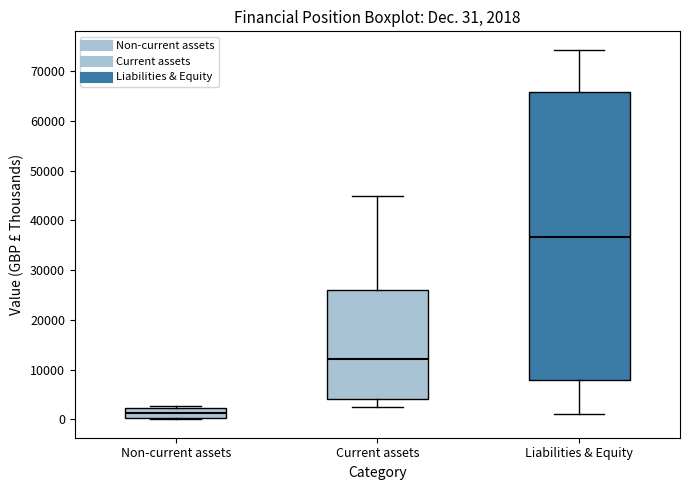

Which box has the highest median line?

Liabilities & Equity